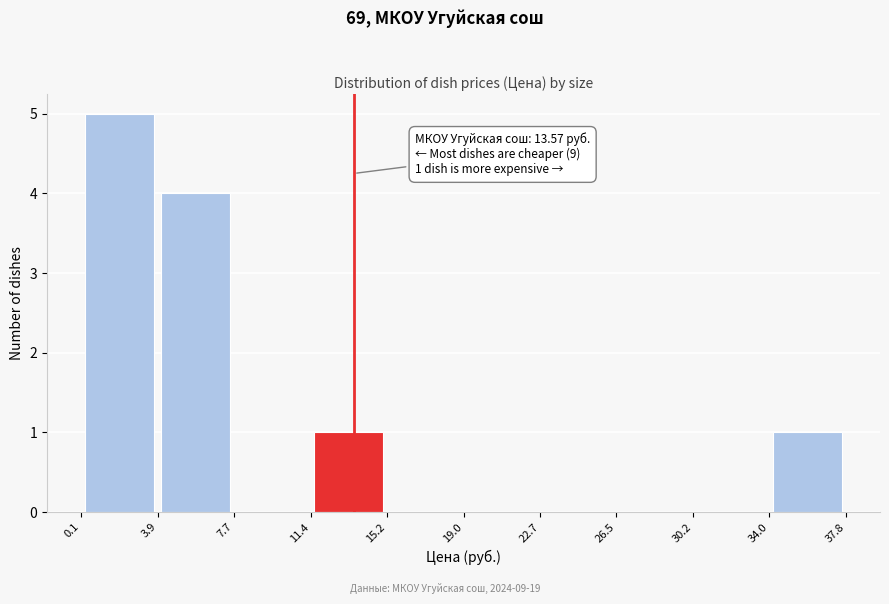

Which range on the x-axis has the tallest bar?

0.1 to 3.9